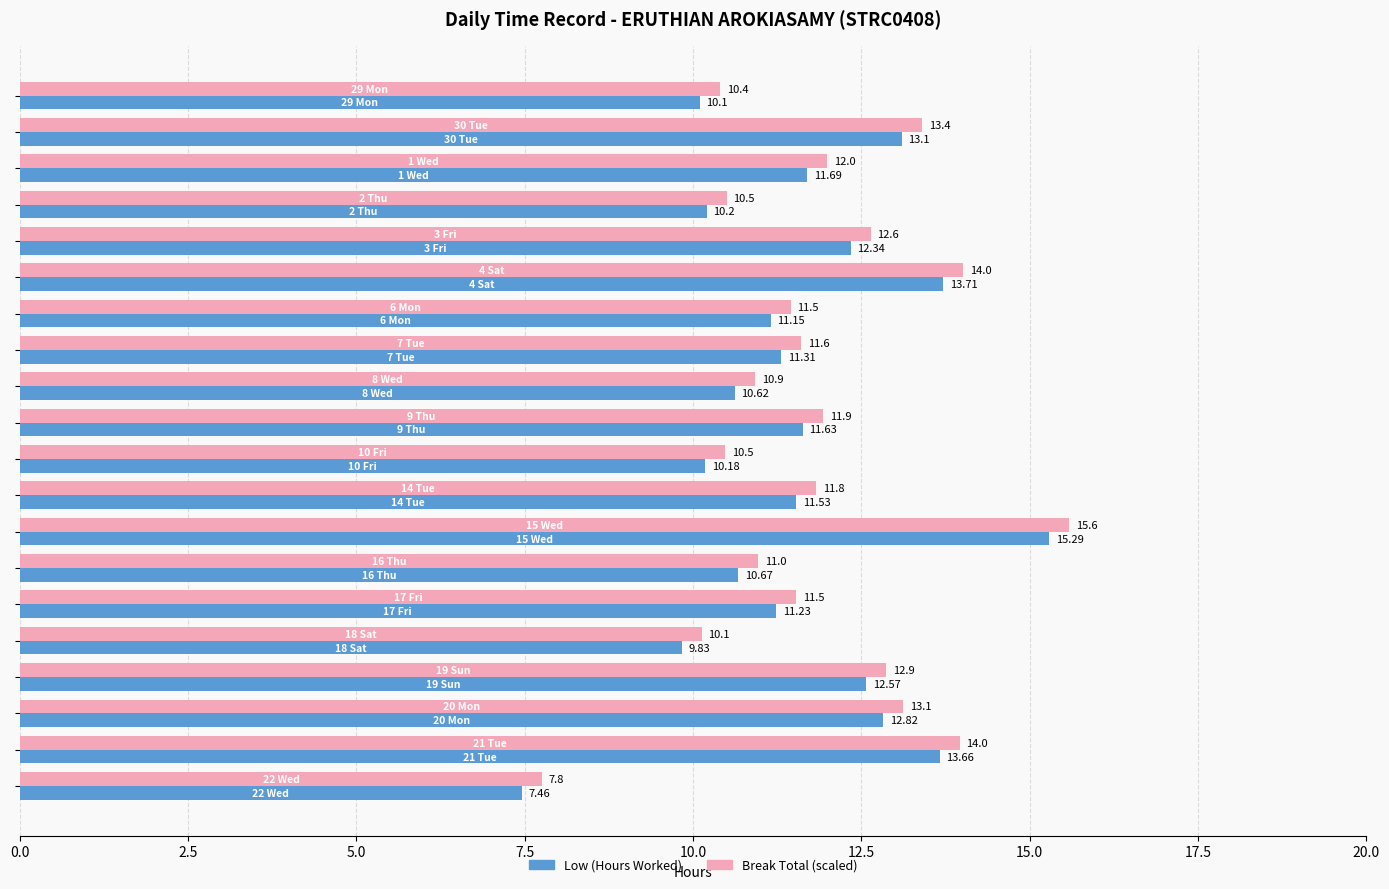

At how many categories does at least one series exceed 12?

7